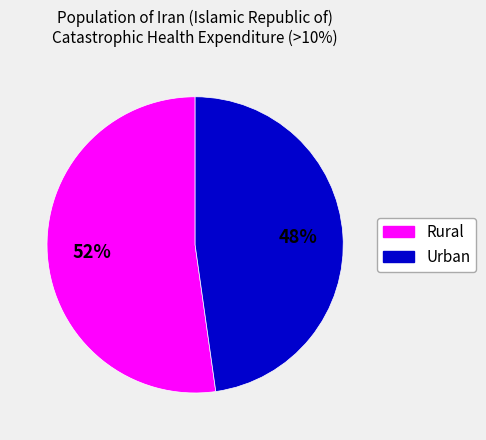

To the nearest percent, what is the average slice percentage?

50%